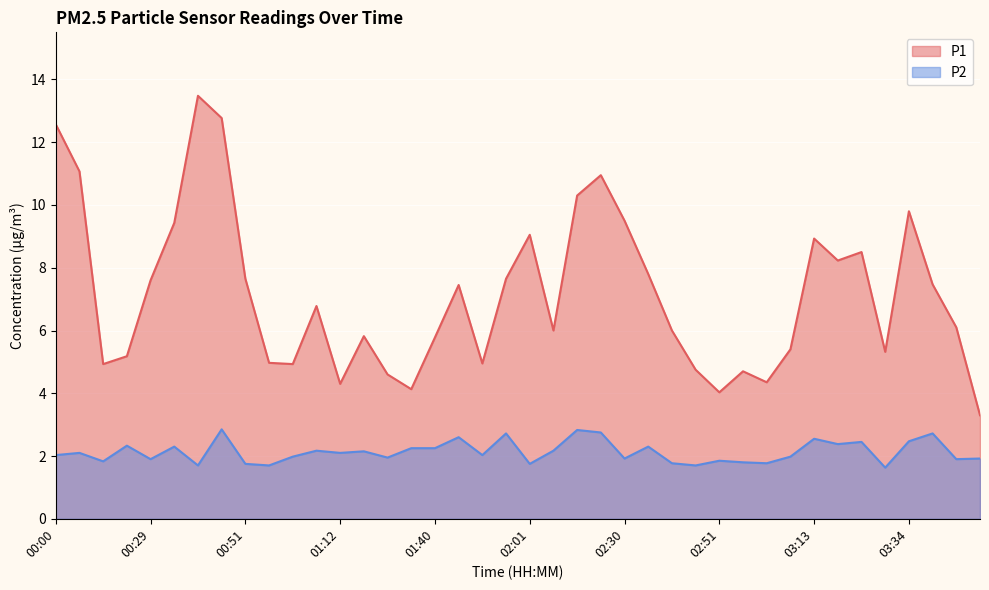

True or false: P1 has a value of 4.2 at 02:30.

False